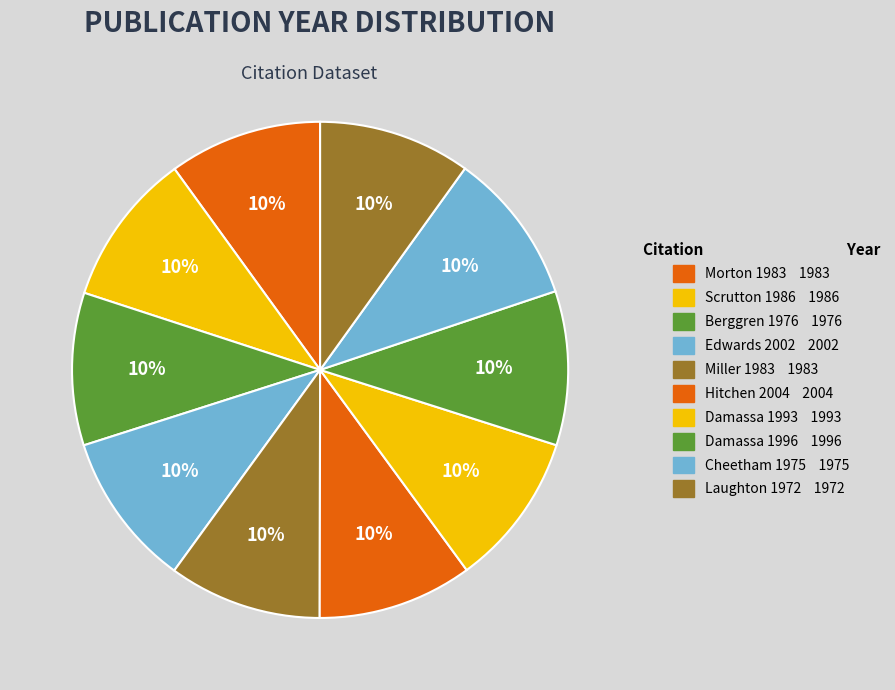

What percentage is the Damassa 1993 slice, to the nearest percent?

10%